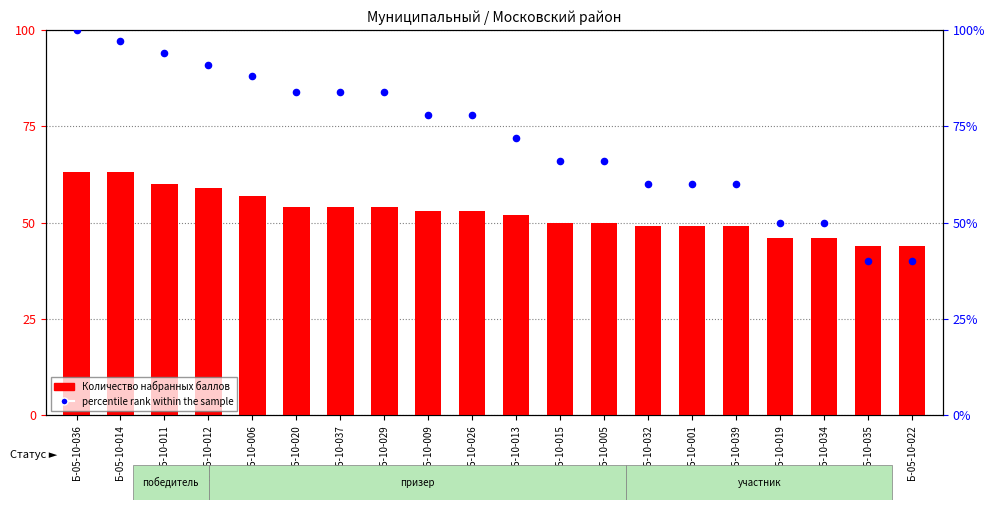

At how many categories does at least one series exceed 47?

18